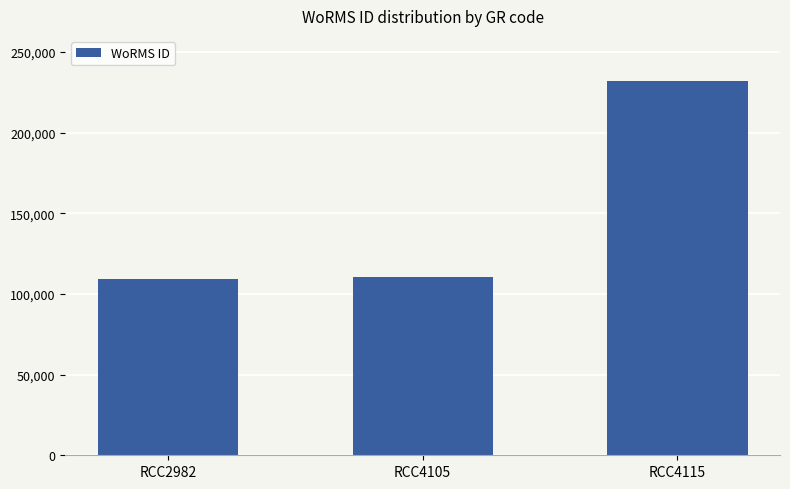

Approximately how many times larger is the value at RCC4115 compared to RCC2982?

2.1